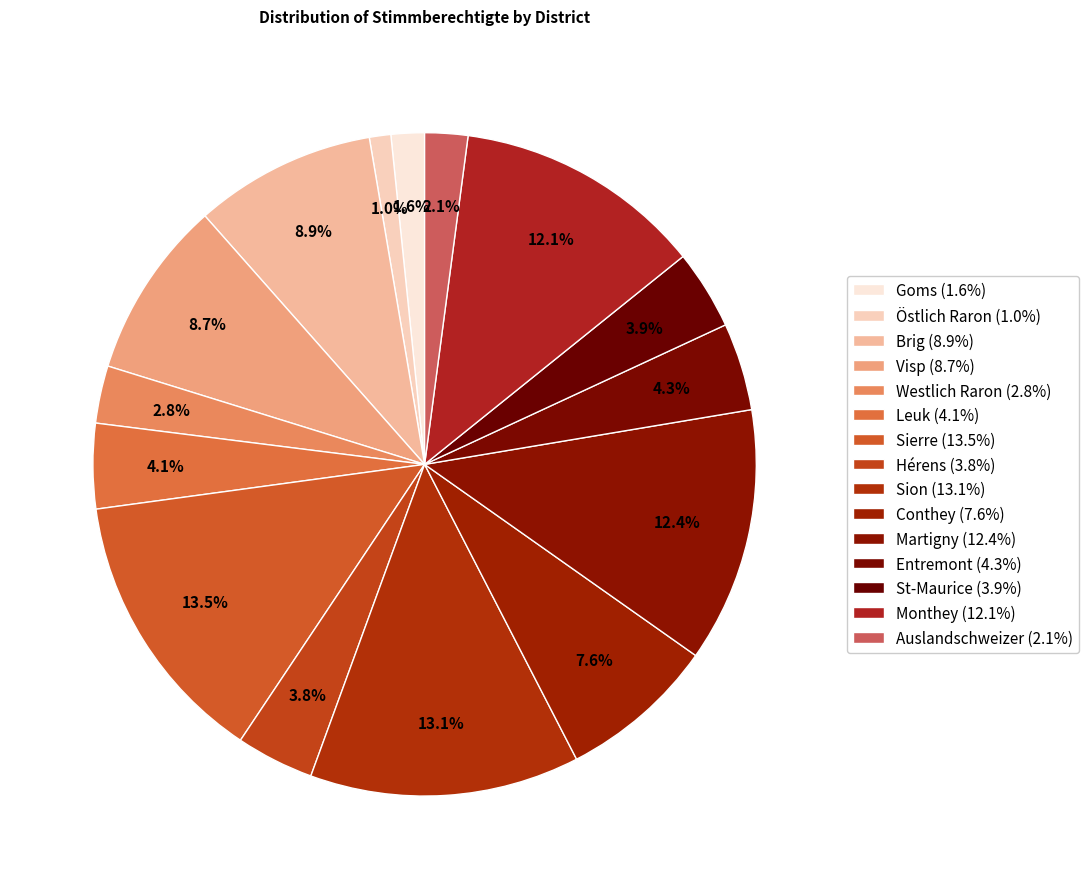

To the nearest percent, what is the average slice percentage?

7%